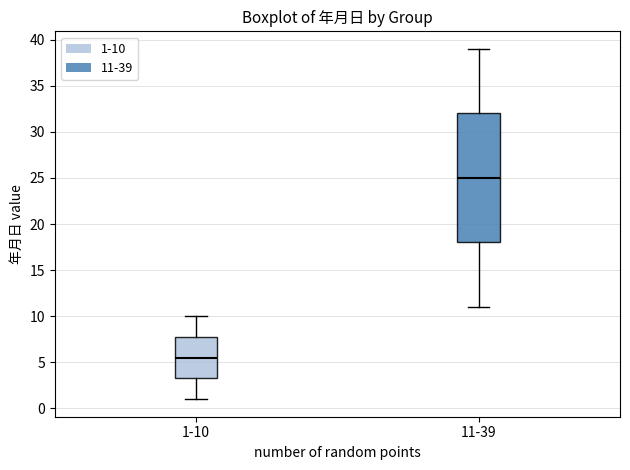

Which box has the lowest median line?

1-10